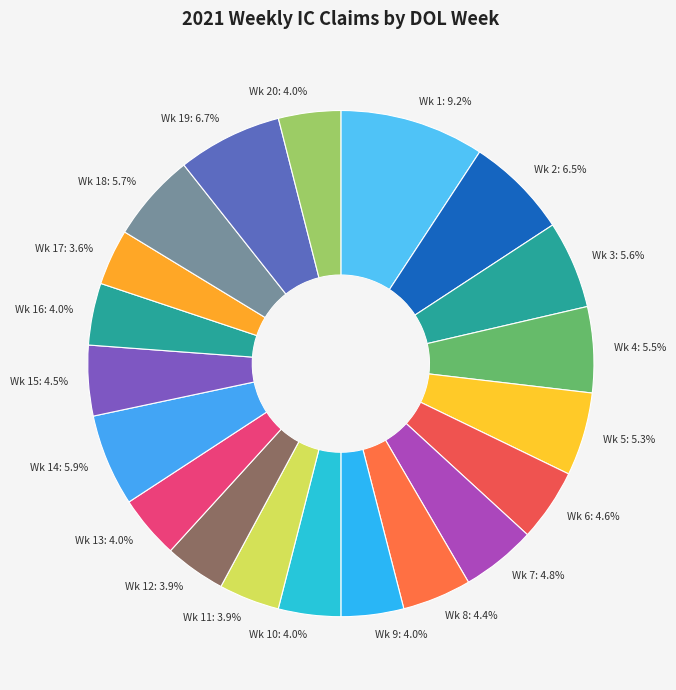

Does Wk 3 represent more than half of the total?

No